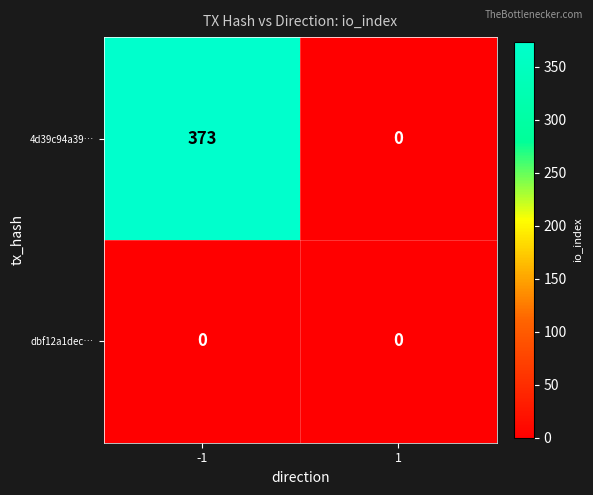

How many distinct data groups are displayed?

2